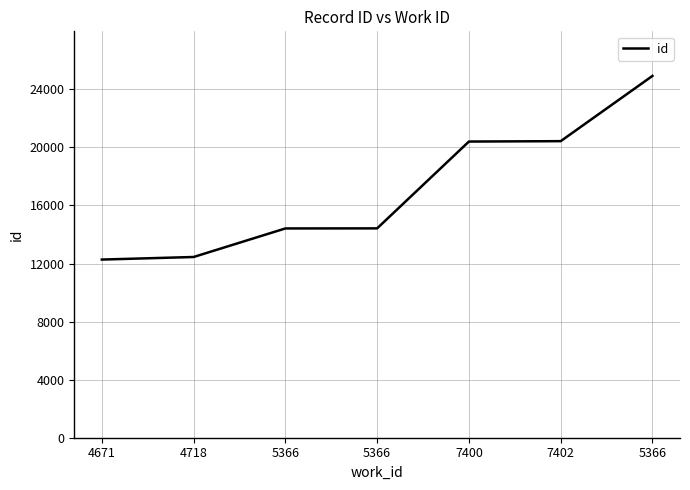

Does the chart have visible grid lines?

Yes